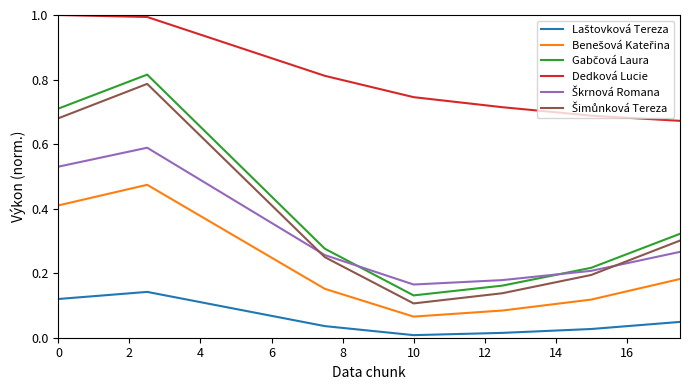

What is the maximum value shown in the chart?

1.0